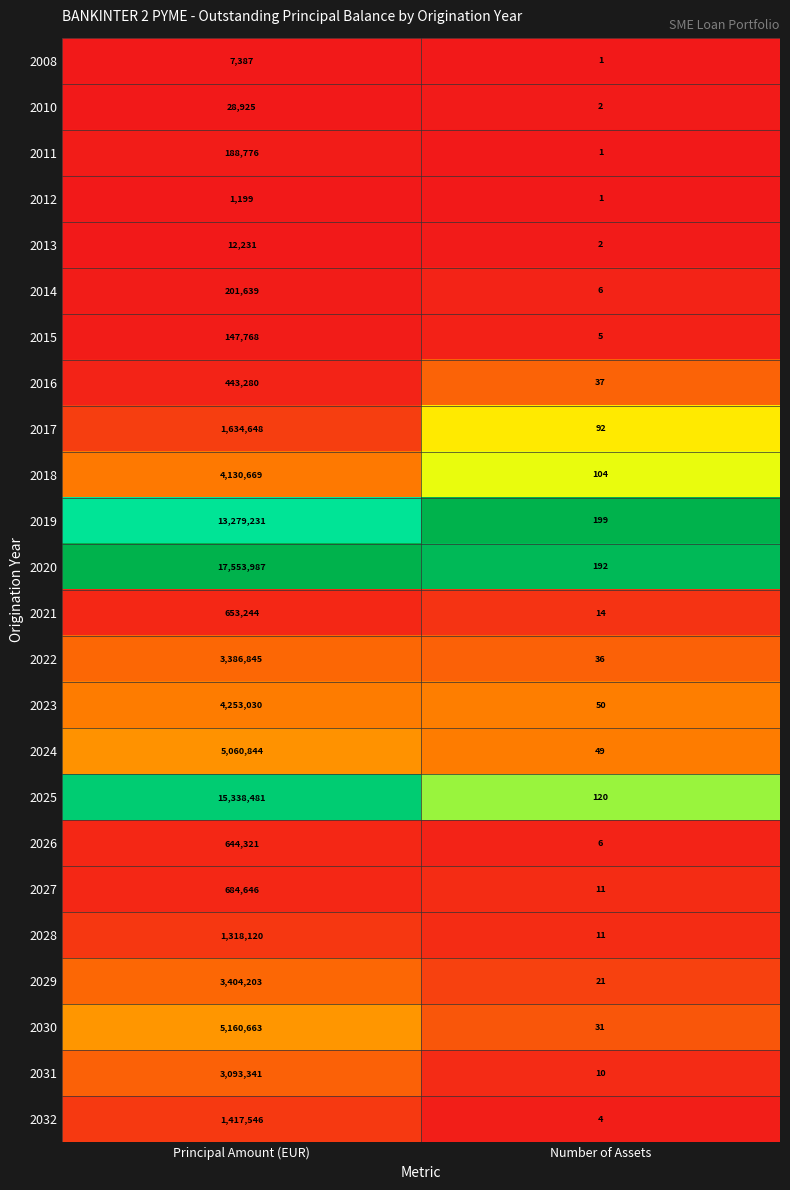

Which series has the largest total across all categories?

2020